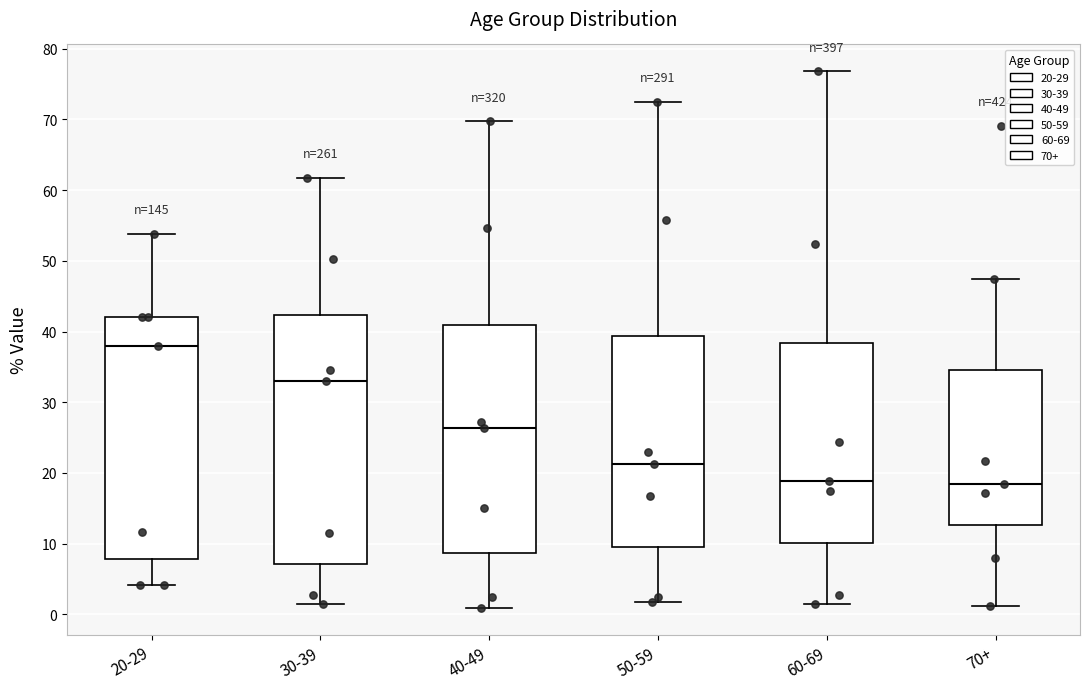

Reading left to right, transcribe this box plot: for each box, give where its median line is, the range the box spans, and where its two whiskers end, as read against the y-axis. The values are not printed on the chart, so give them approximately, as read against the axis.

20-29: median 38, box 8 to 42, whiskers 4 to 54
30-39: median 33, box 7 to 42, whiskers 2 to 62
40-49: median 26, box 9 to 41, whiskers 1 to 70
50-59: median 21, box 10 to 39, whiskers 2 to 73
60-69: median 19, box 10 to 38, whiskers 2 to 77
70+: median 18, box 13 to 35, whiskers 1 to 47